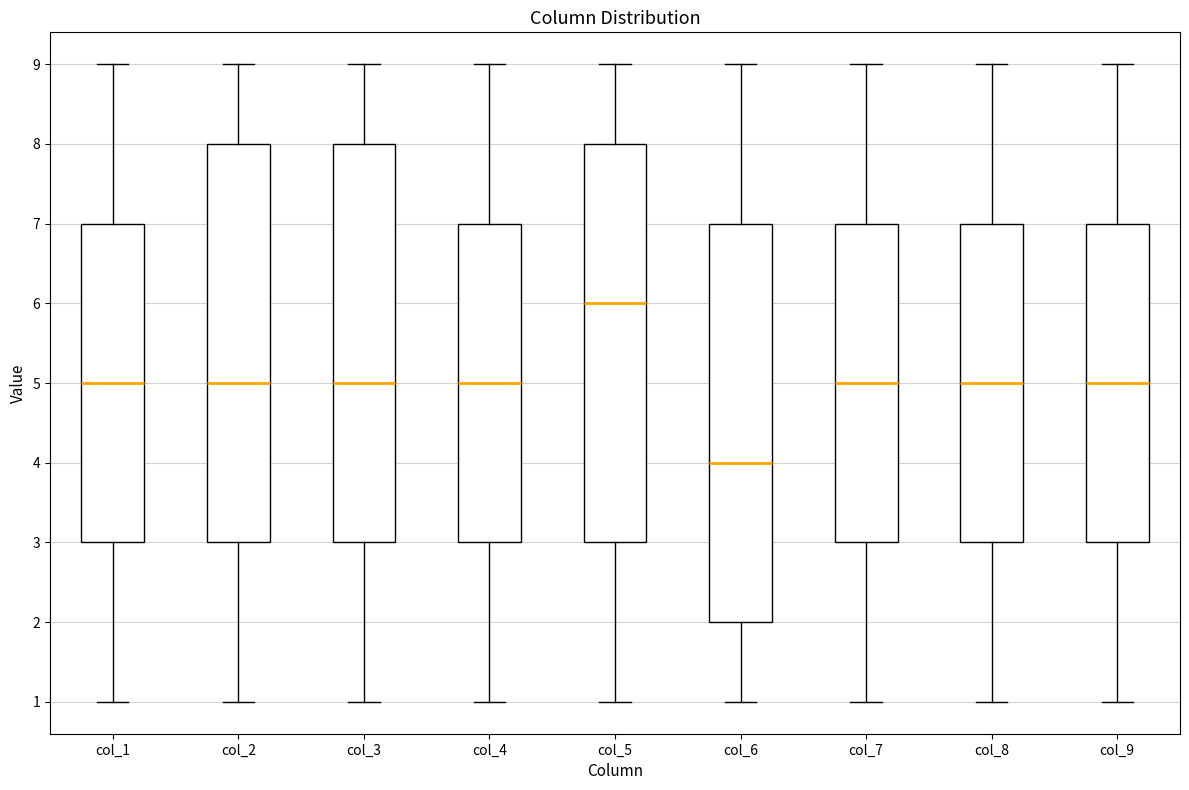

Reading left to right, transcribe this box plot: for each box, give where its median line is, the range the box spans, and where its two whiskers end, as read against the y-axis. The values are not printed on the chart, so give them approximately, as read against the axis.

col_1: median 5, box 3 to 7, whiskers 1 to 9
col_2: median 5, box 3 to 8, whiskers 1 to 9
col_3: median 5, box 3 to 8, whiskers 1 to 9
col_4: median 5, box 3 to 7, whiskers 1 to 9
col_5: median 6, box 3 to 8, whiskers 1 to 9
col_6: median 4, box 2 to 7, whiskers 1 to 9
col_7: median 5, box 3 to 7, whiskers 1 to 9
col_8: median 5, box 3 to 7, whiskers 1 to 9
col_9: median 5, box 3 to 7, whiskers 1 to 9